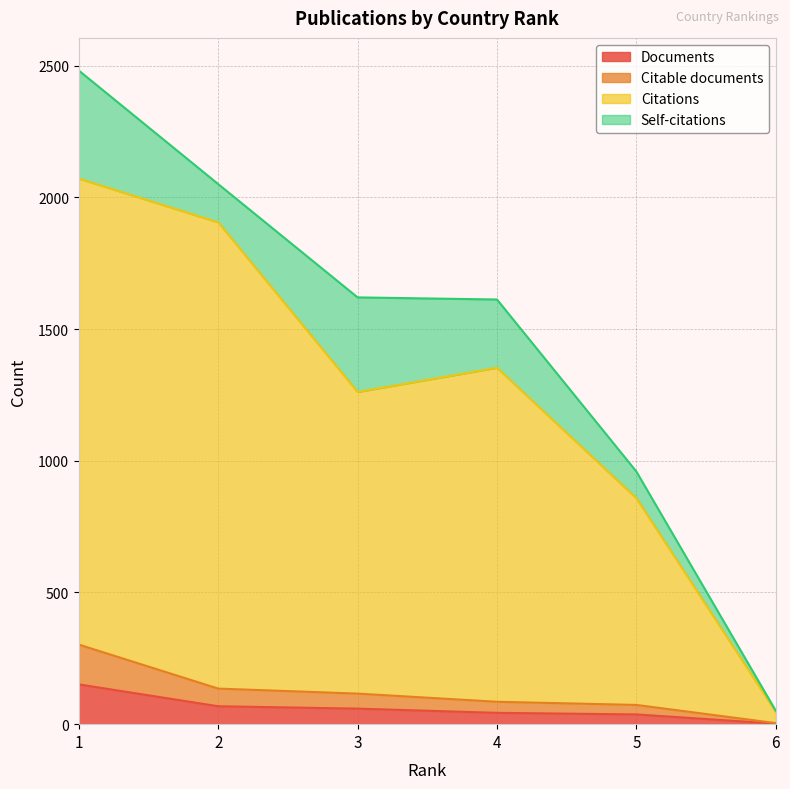

True or false: Citable documents and Citations intersect in this chart.

False